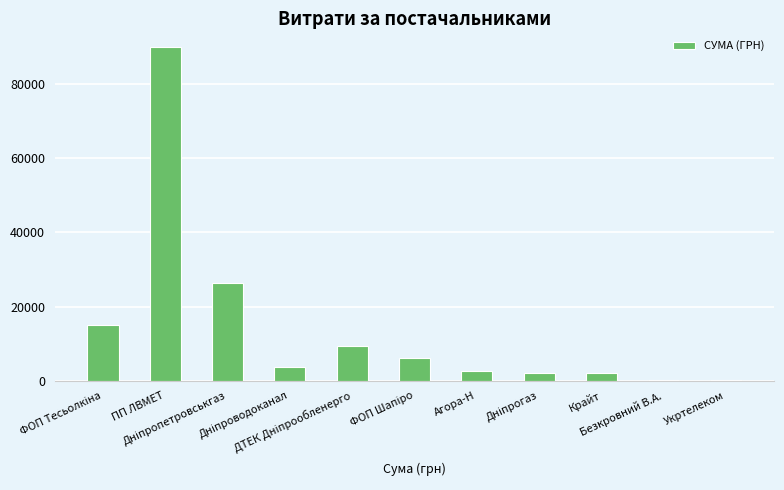

Read the value at Агора-Н.

2572.0